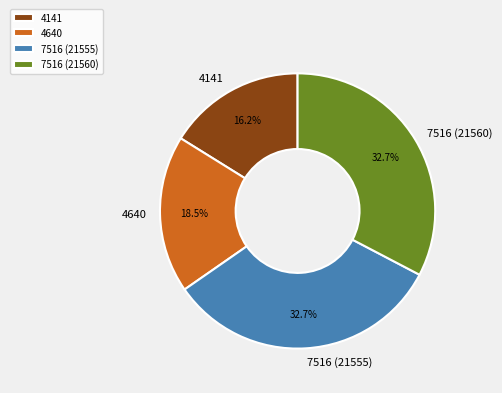

To the nearest percent, what portion does 7516 (21555) represent?

33%